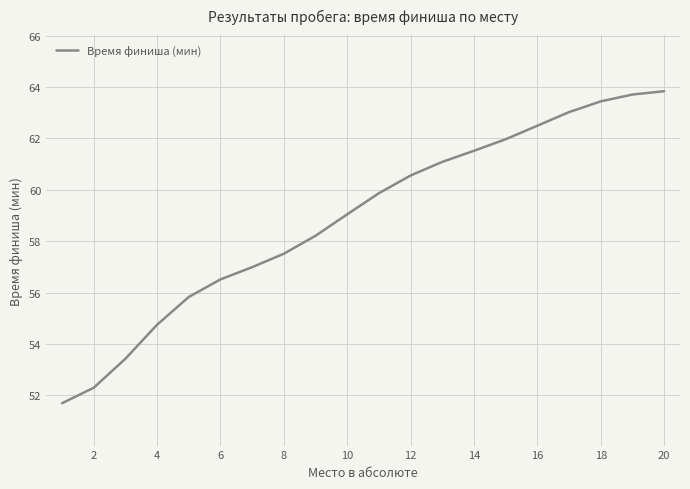

What is the difference between the maximum and minimum values?

12.1